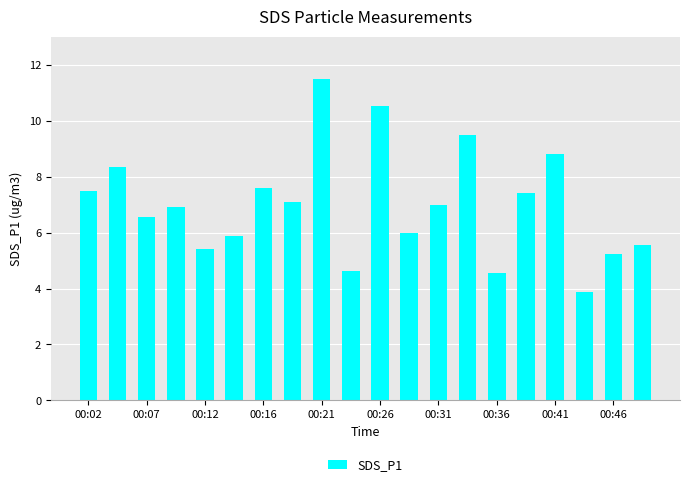

What is the minimum value shown in the chart?

3.9